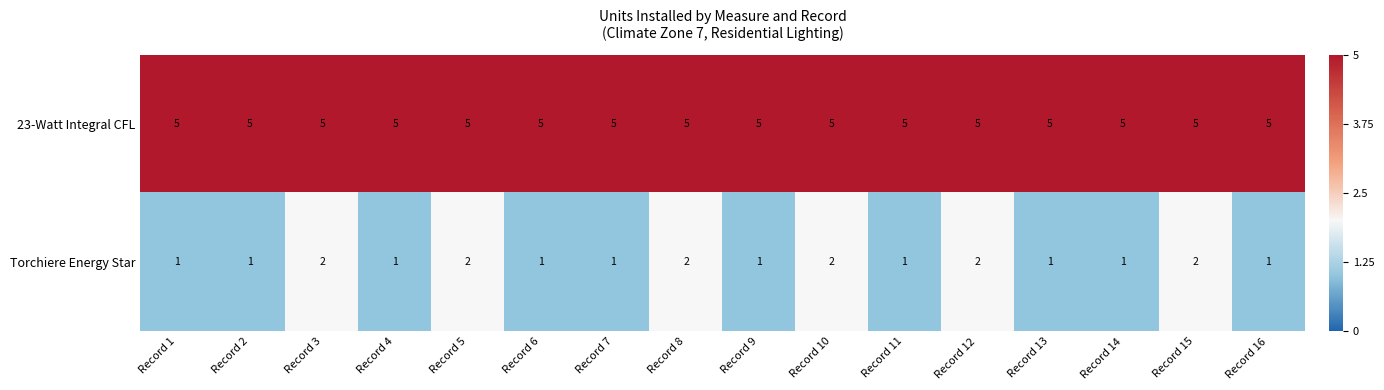

What is the sum of all 23-Watt Integral CFL values?

80